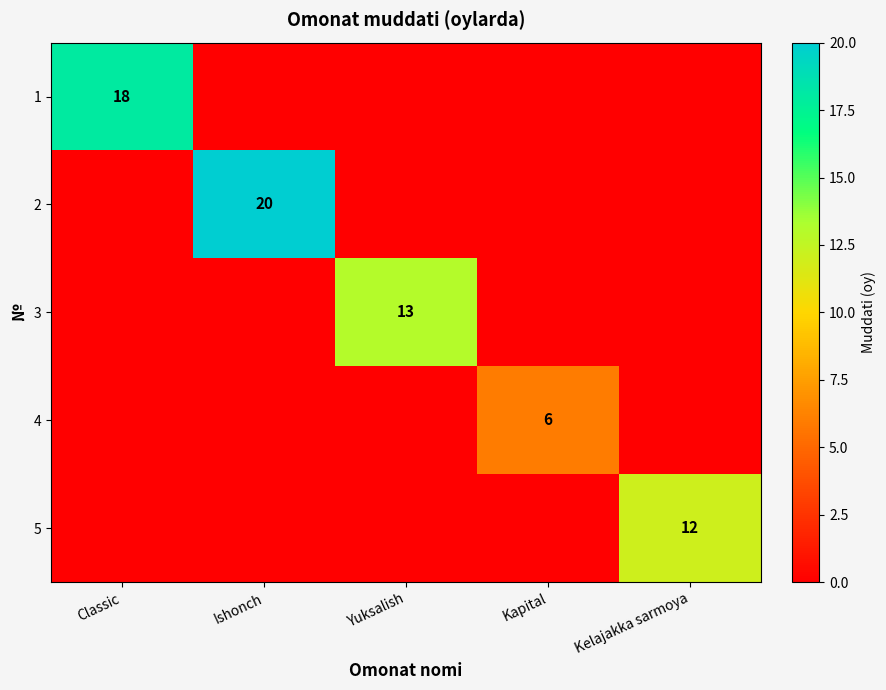

The value of 2 at Ishonch is 20. True or false?

True